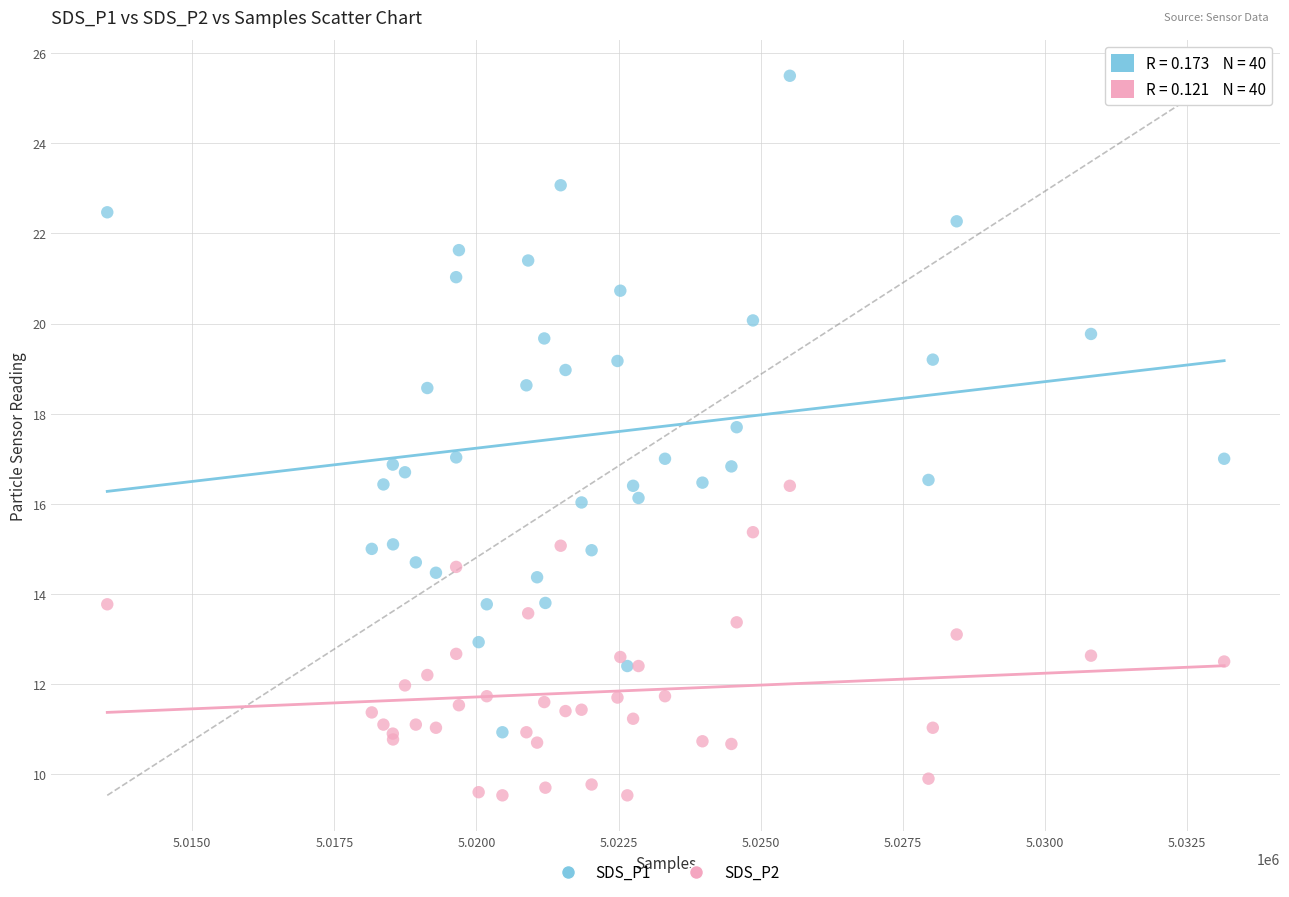

Which series contains the highest Y value?

SDS_P1